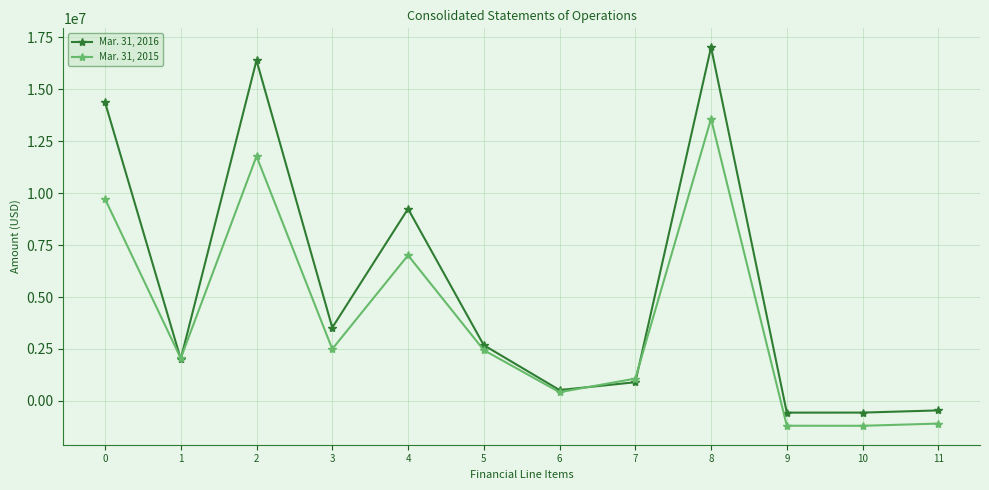

What is the smallest value displayed?

-1197359